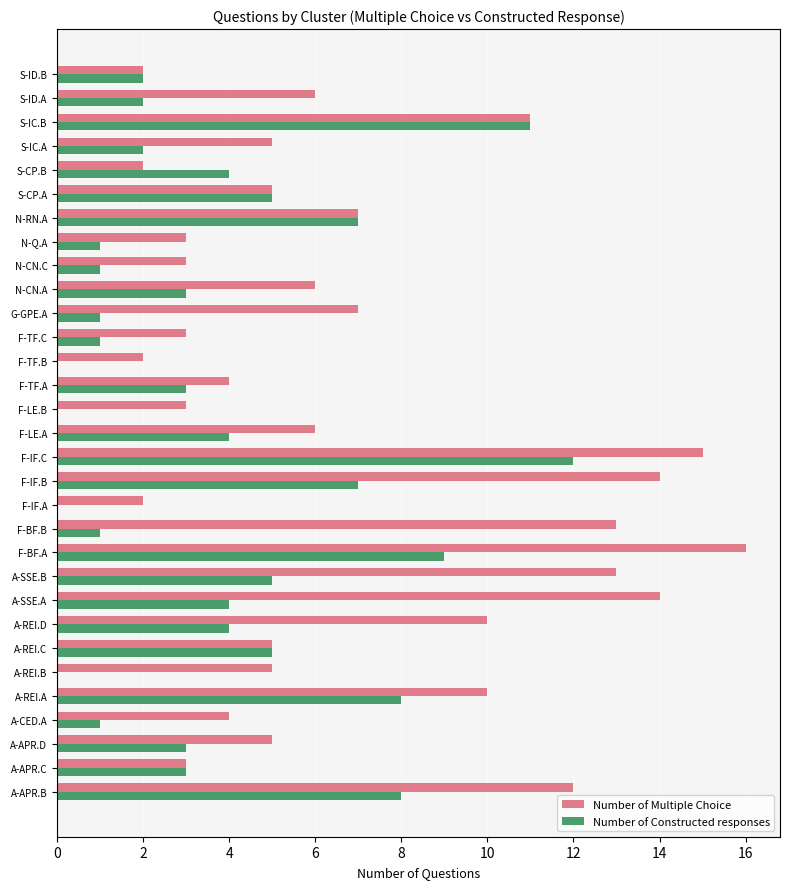

Which category has the highest value across all series?

F-BF.A